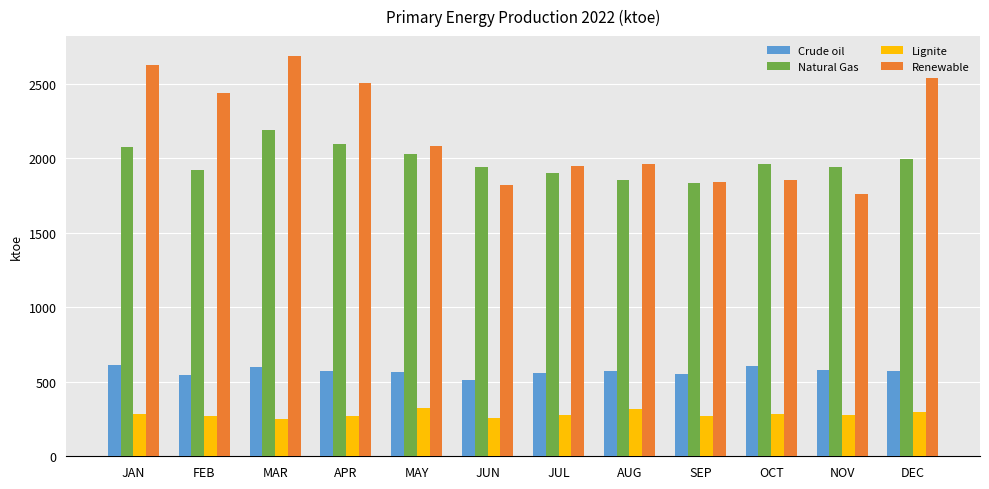

What is the label of the 10th bar from the left?

OCT